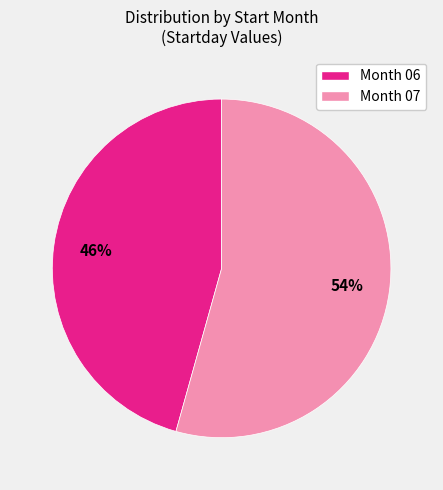

To the nearest percent, what is the average slice percentage?

50%